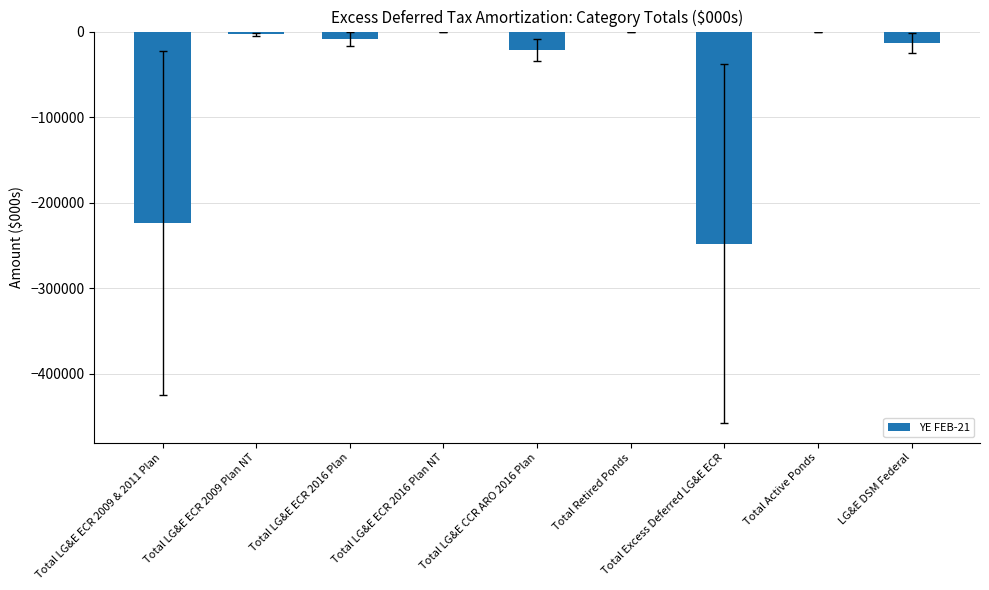

The chart shows a value of -135343.4 at Total Active Ponds. True or false?

False